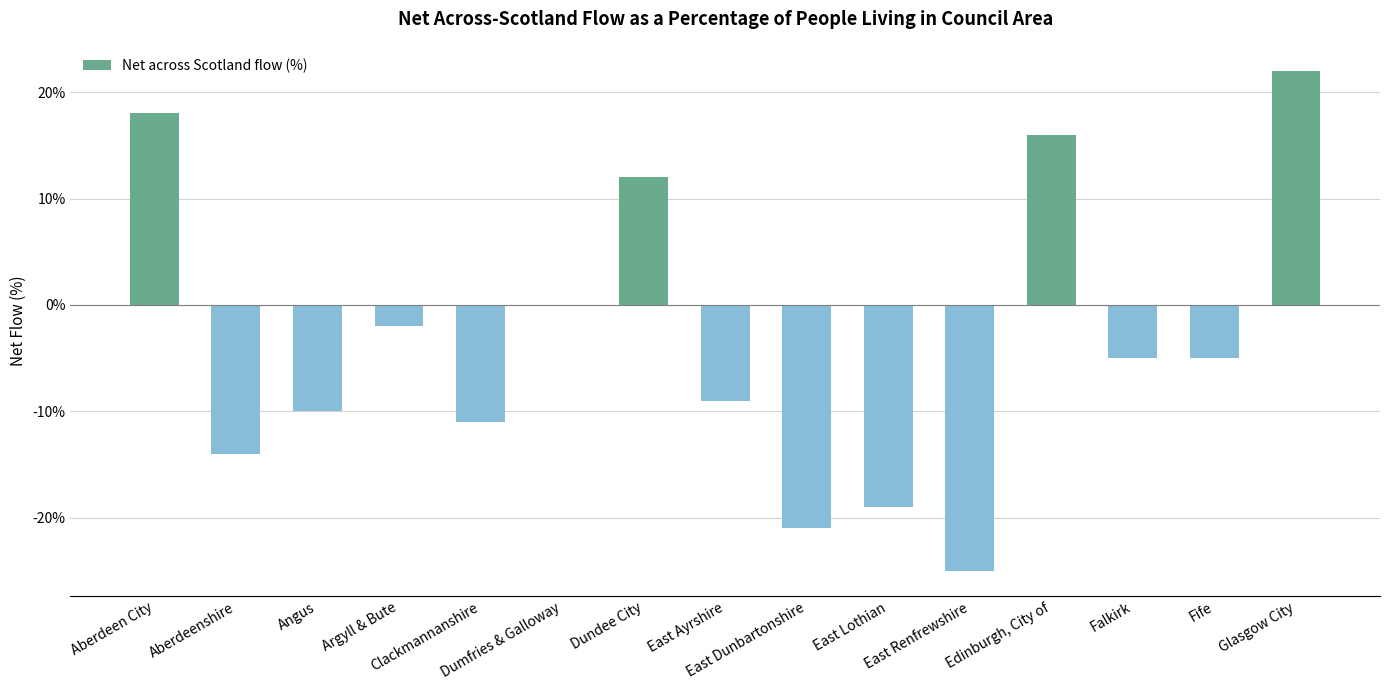

What is the maximum value shown in the chart?

22